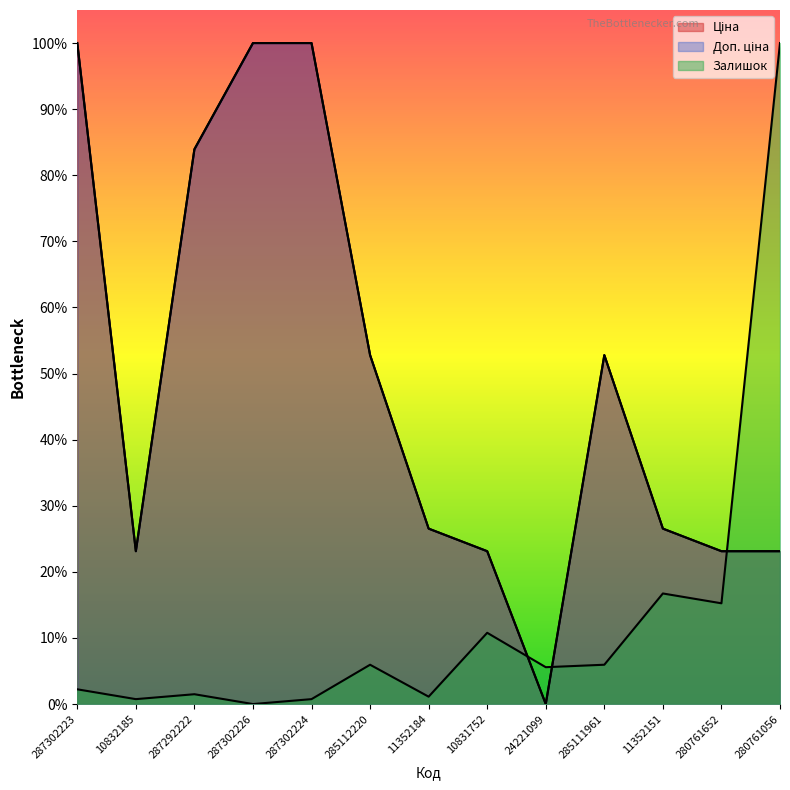

Between 10832185 and 24221099, which series saw the biggest shift?

Доп. ціна